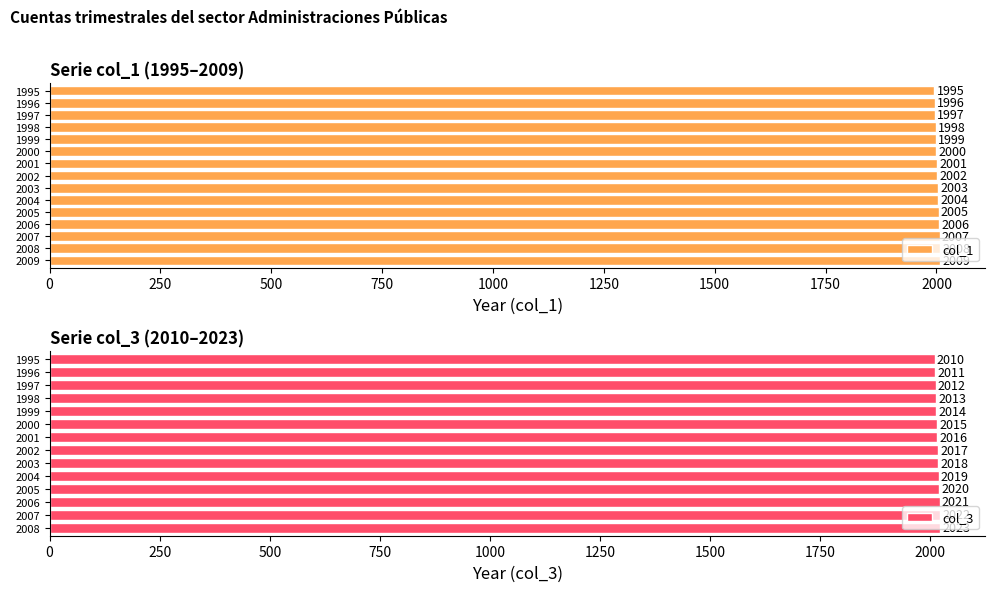

At which category does the chart reach its peak across all series?

2009